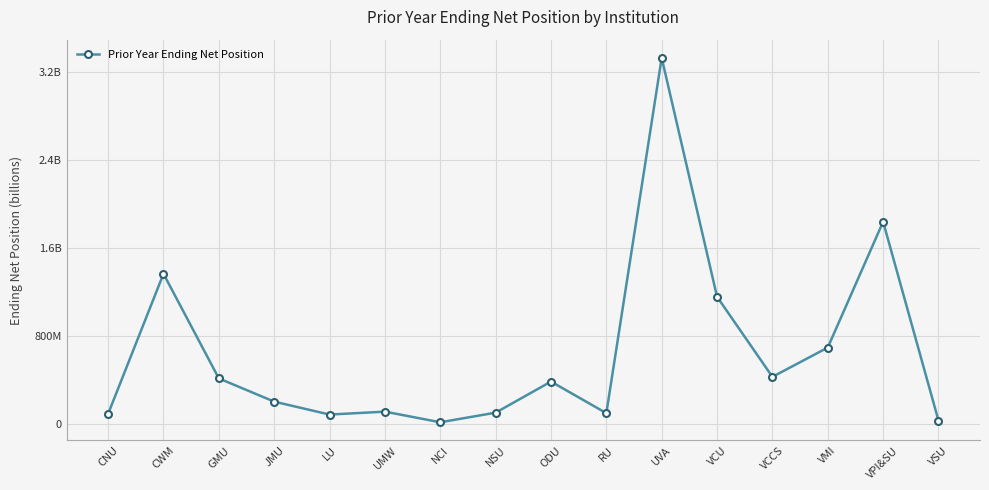

Does the chart have visible grid lines?

Yes